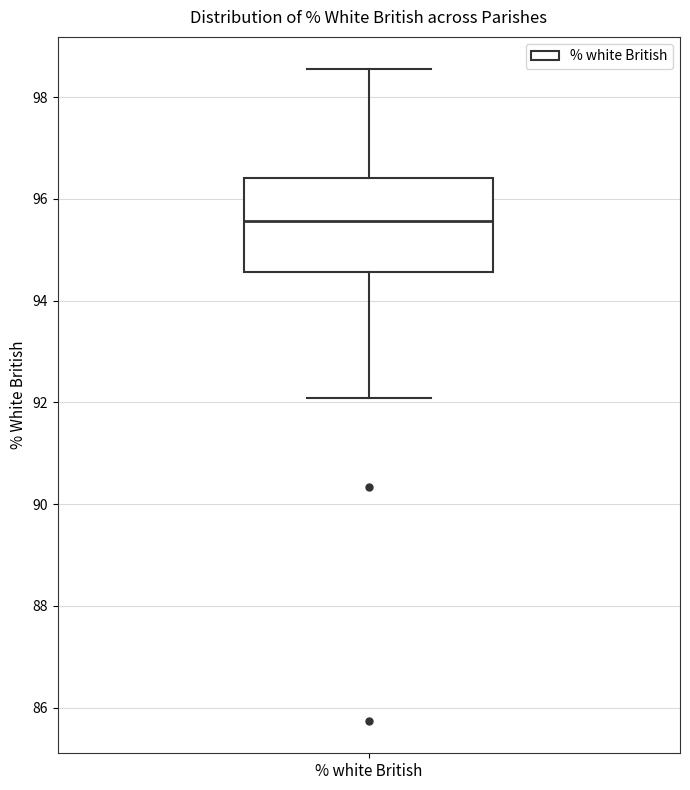

Transcribe this box plot: give where the median line is, the range the box spans, and where the two whiskers end, as read against the y-axis. The values are not printed on the chart, so give them approximately, as read against the axis.

median 95.6, box 94.6 to 96.4, whiskers 92.0 to 98.6